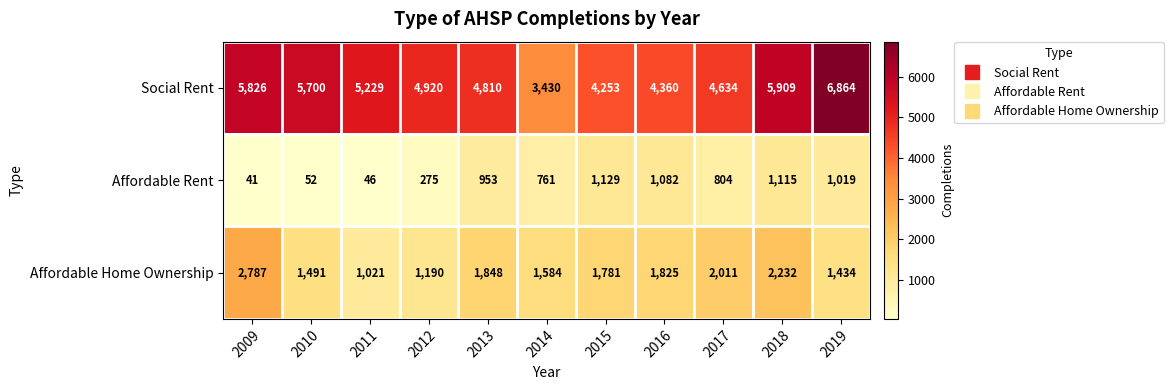

The value of Social Rent at 2016 is 1357. True or false?

False